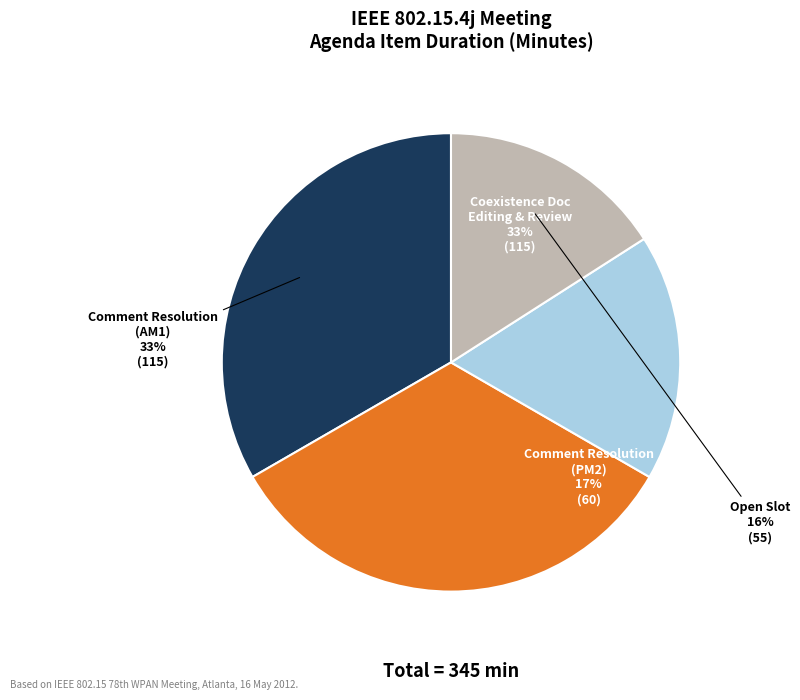

To the nearest percent, what is the average slice percentage?

25%